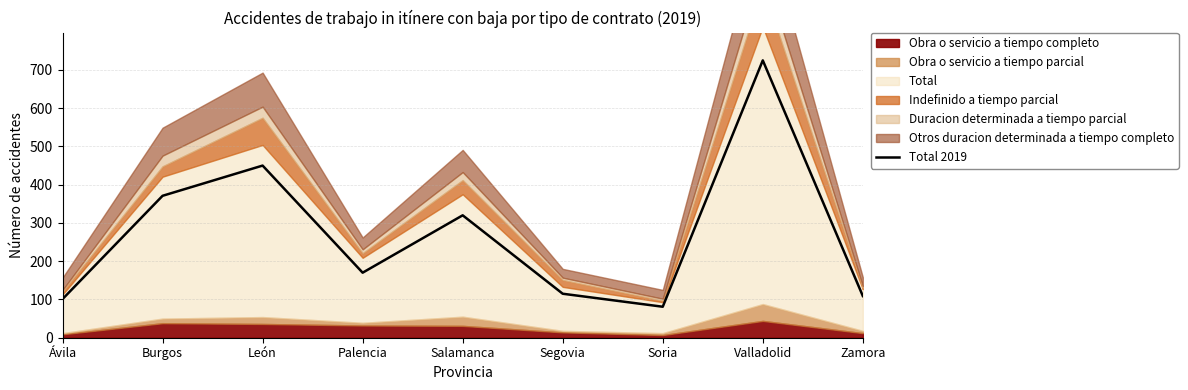

Where does the data first go above 170?

Burgos